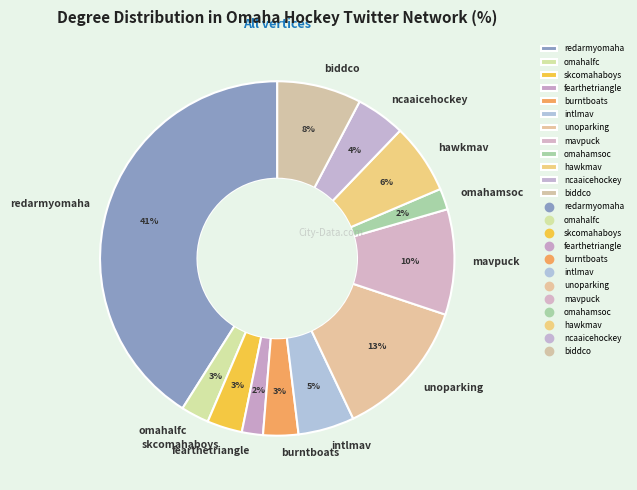

How many slices are in this pie chart?

12